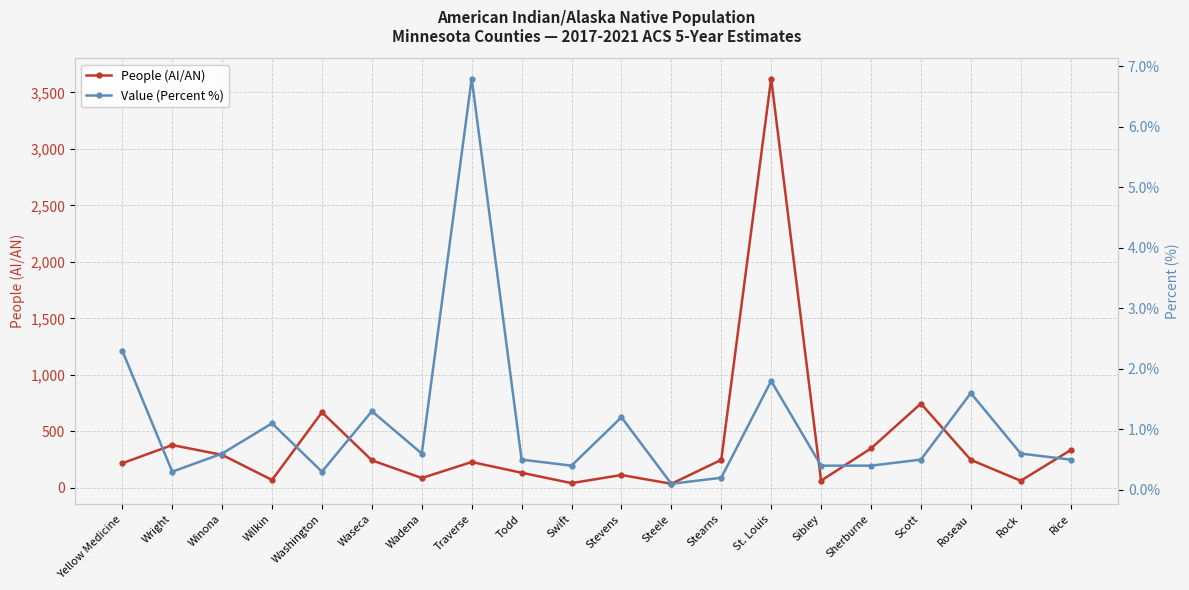

What is the value of the Value (Percent %) point at the 6th from the left?

1.3